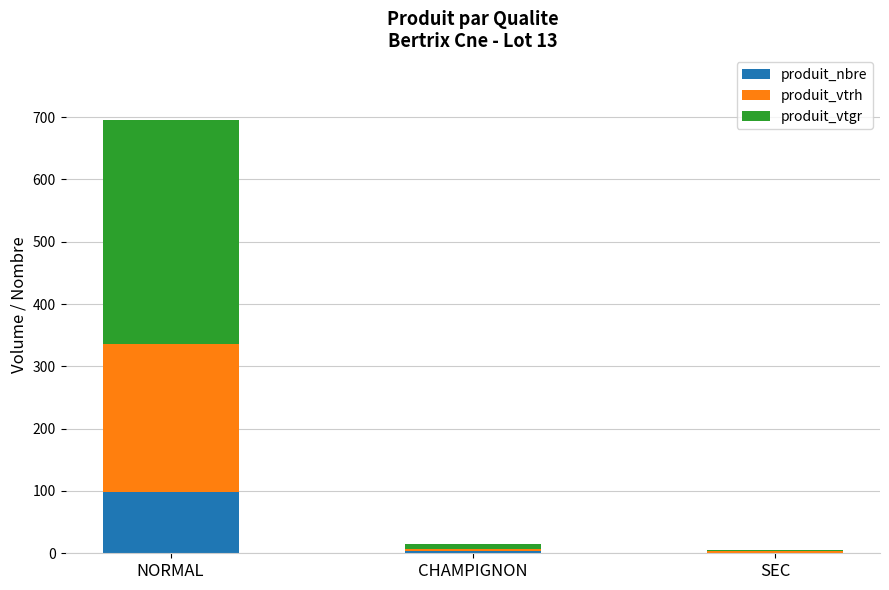

Which category has the highest value in the produit_nbre series?

NORMAL